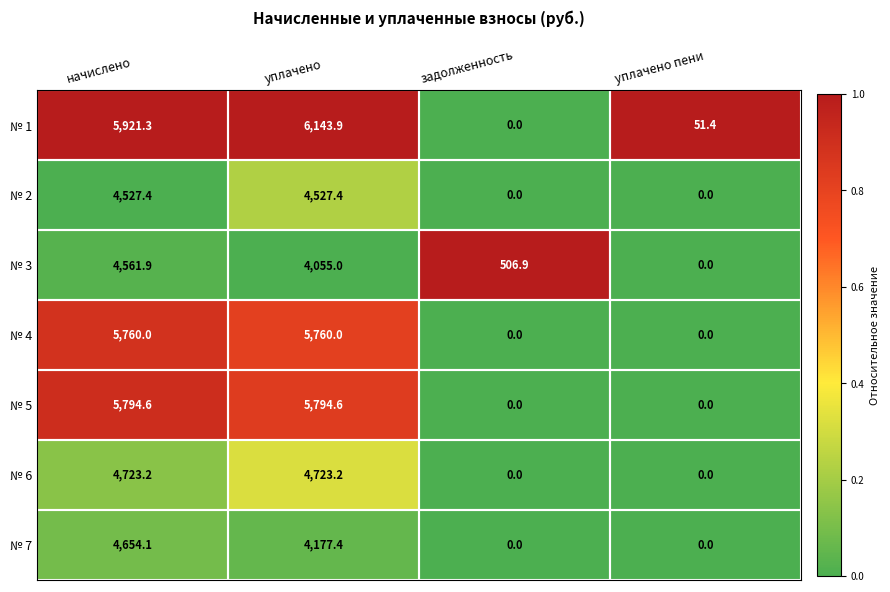

Which label corresponds to the largest value in the chart?

уплачено